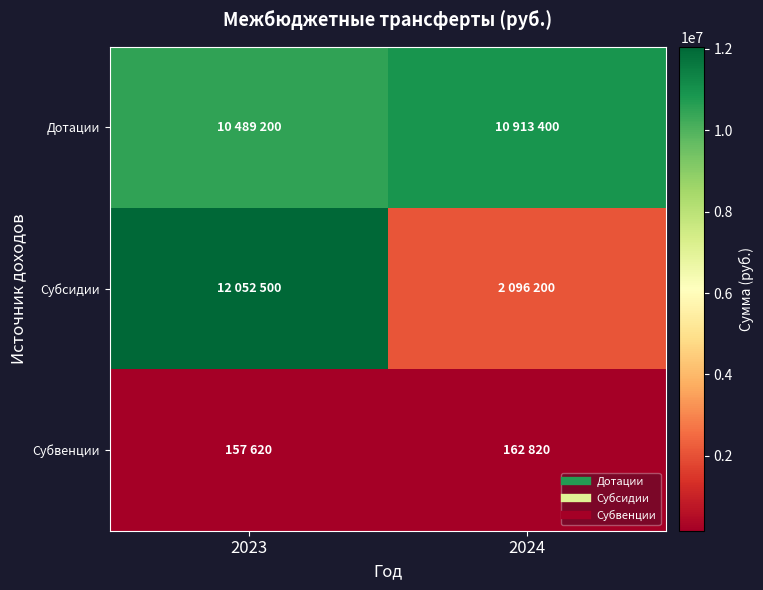

Reading left to right, extract all data points from this chart.

Дотации: 2023=10489200	2024=10913400
Субсидии: 2023=12052500	2024=2096200
Субвенции: 2023=157620	2024=162820